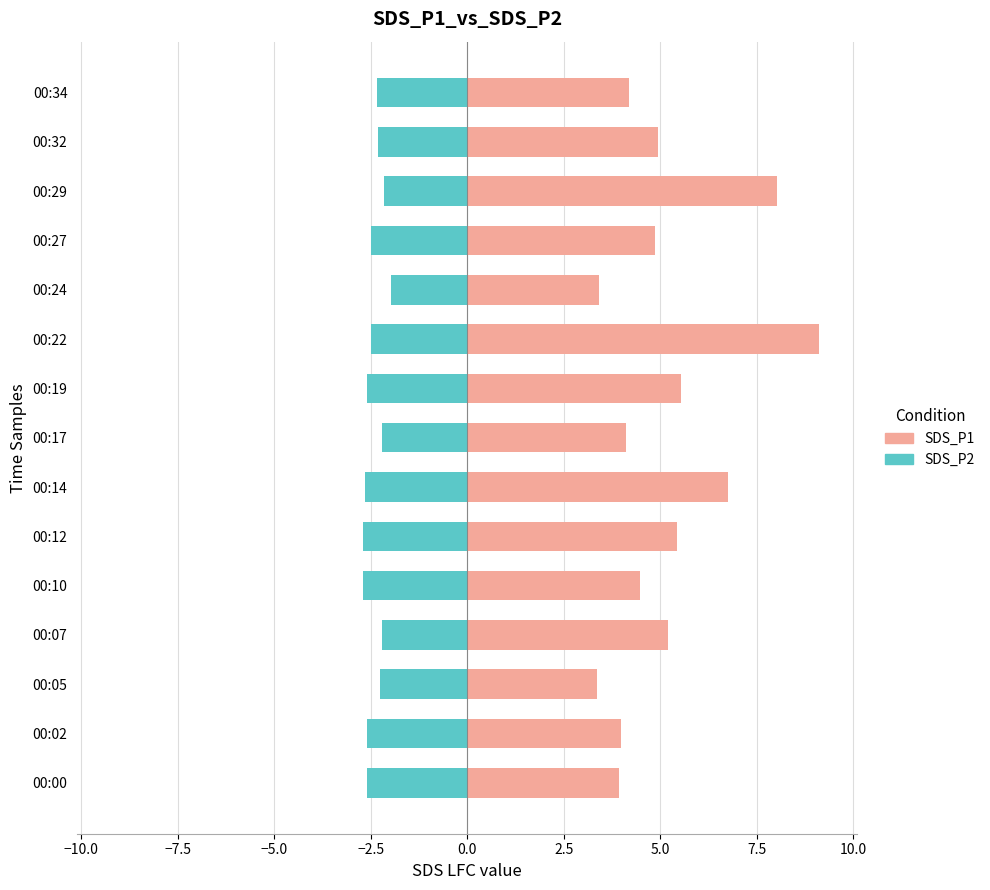

Are the bars grouped side by side (vs. stacked)?

Yes